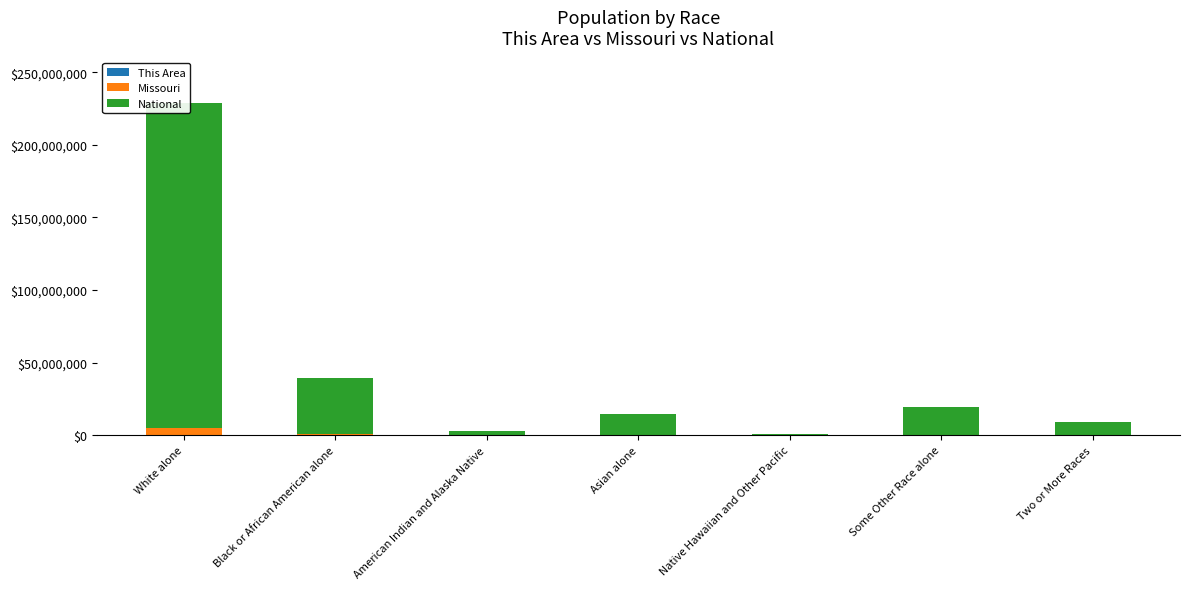

What is the difference between the maximum and minimum values in the National series?

223013252